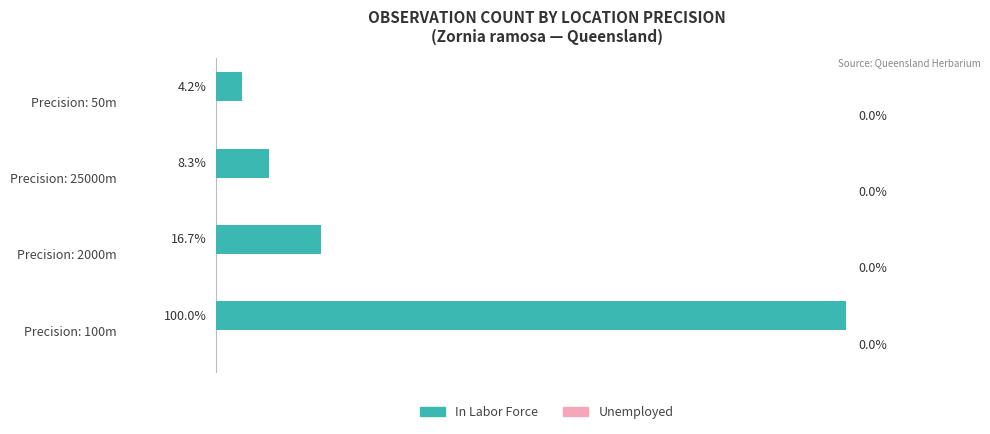

Where is the data nearest to the value 52?

Precision: 2000m